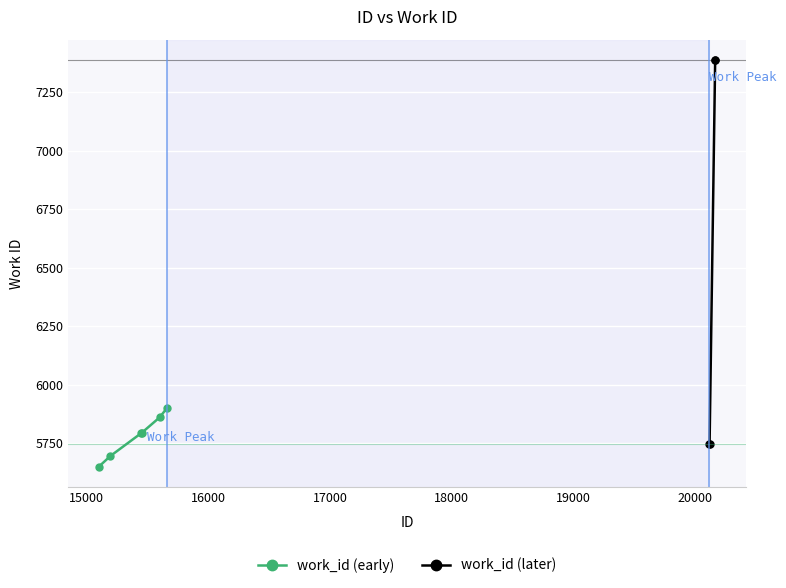

At which category does the chart reach its peak across all series?

20165